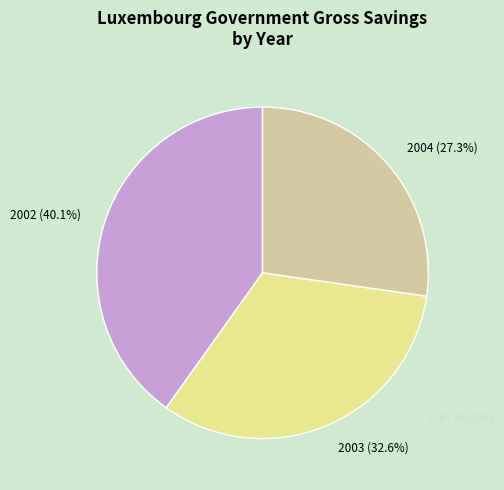

Combined, do 2003 and 2004 account for over 50%?

Yes